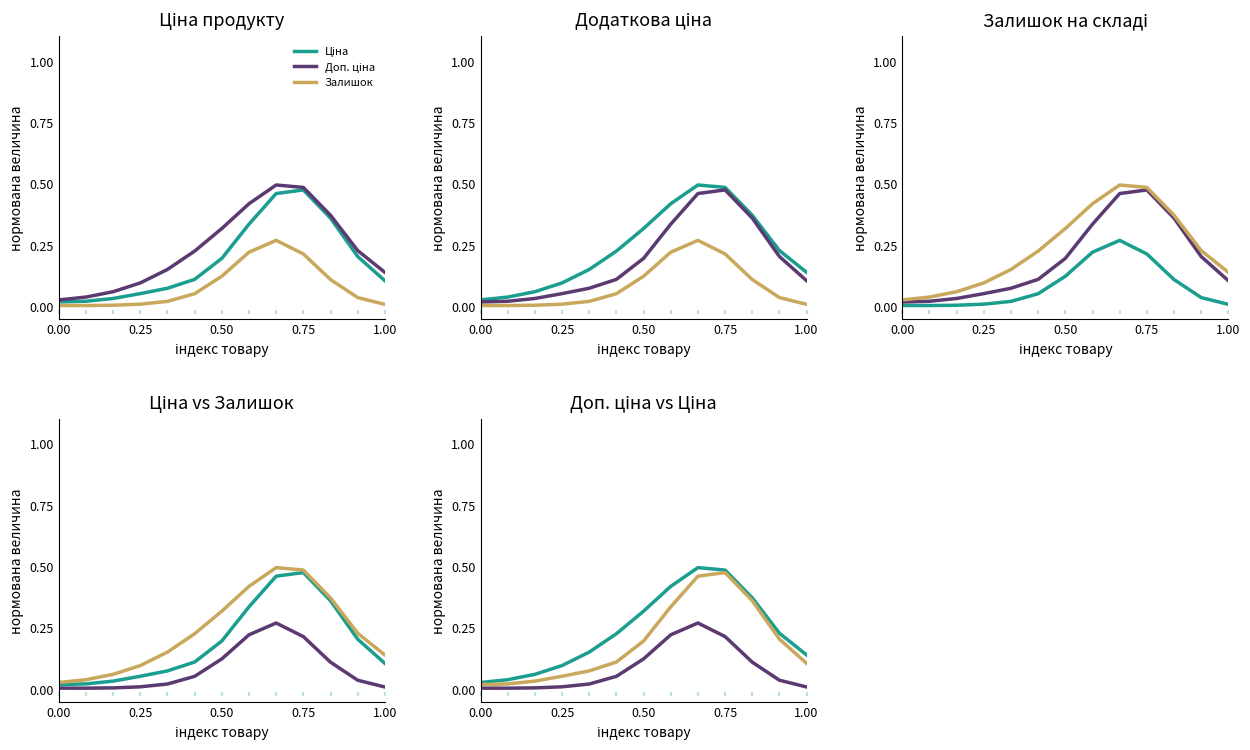

What are all the series names shown in the legend?

Ціна, Доп. ціна, Залишок